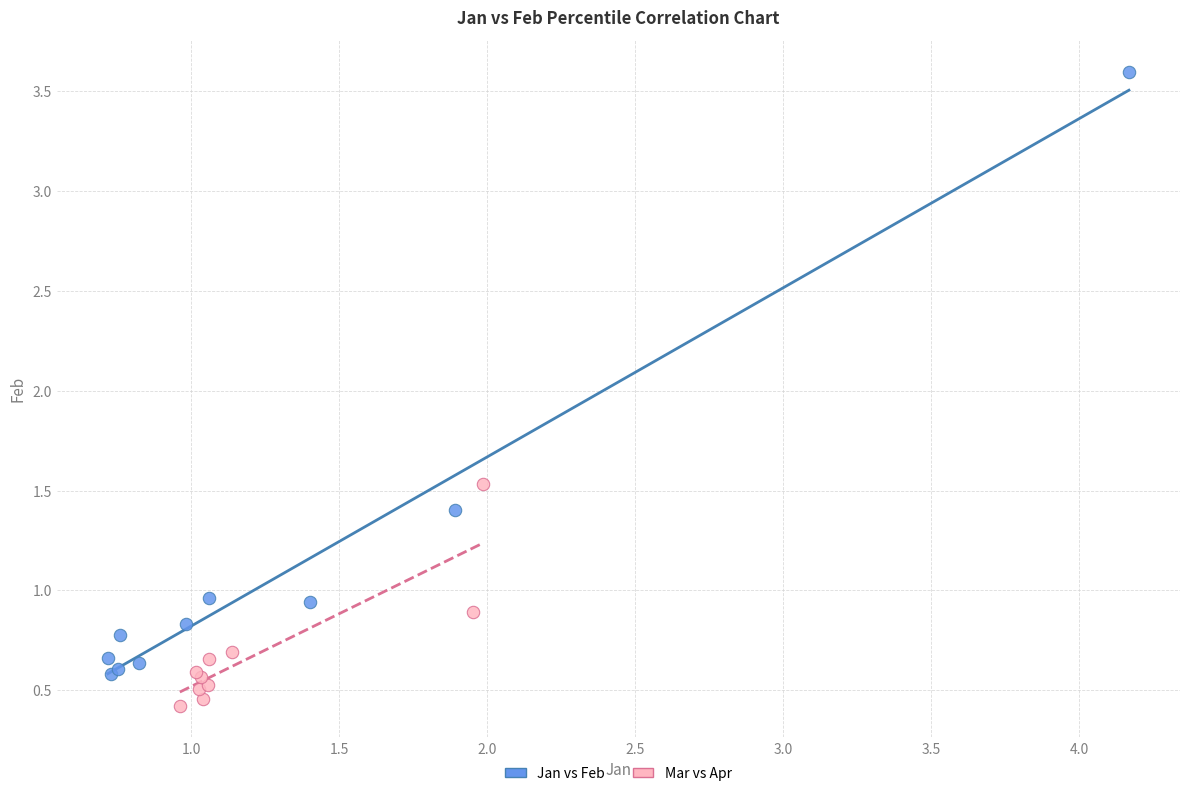

Which series has the largest Y range (max minus min)?

Jan vs Feb